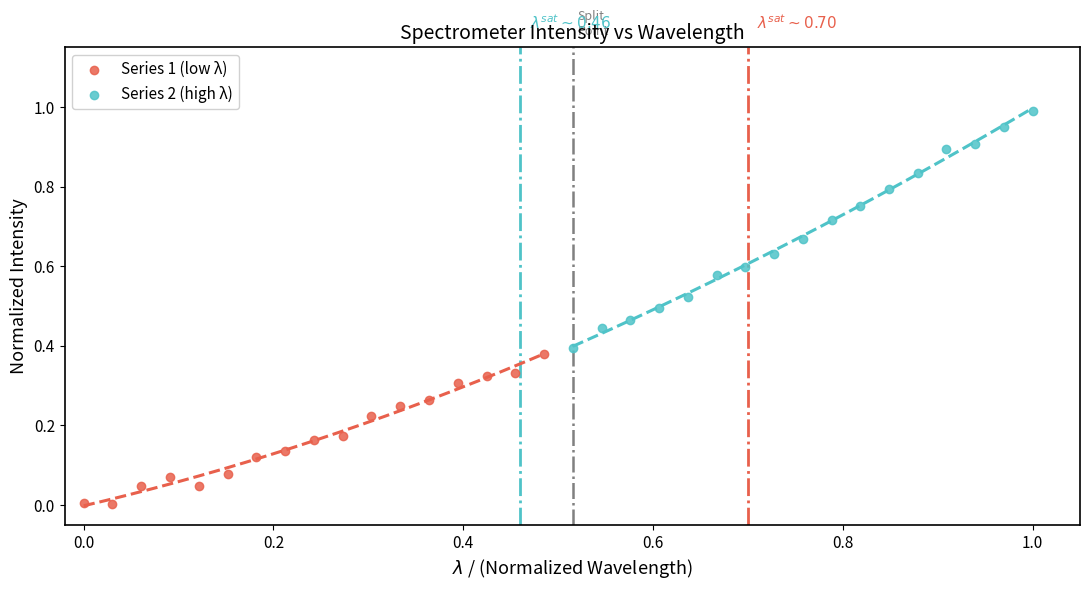

Which series contains the highest Y value?

Series 2 (high λ)